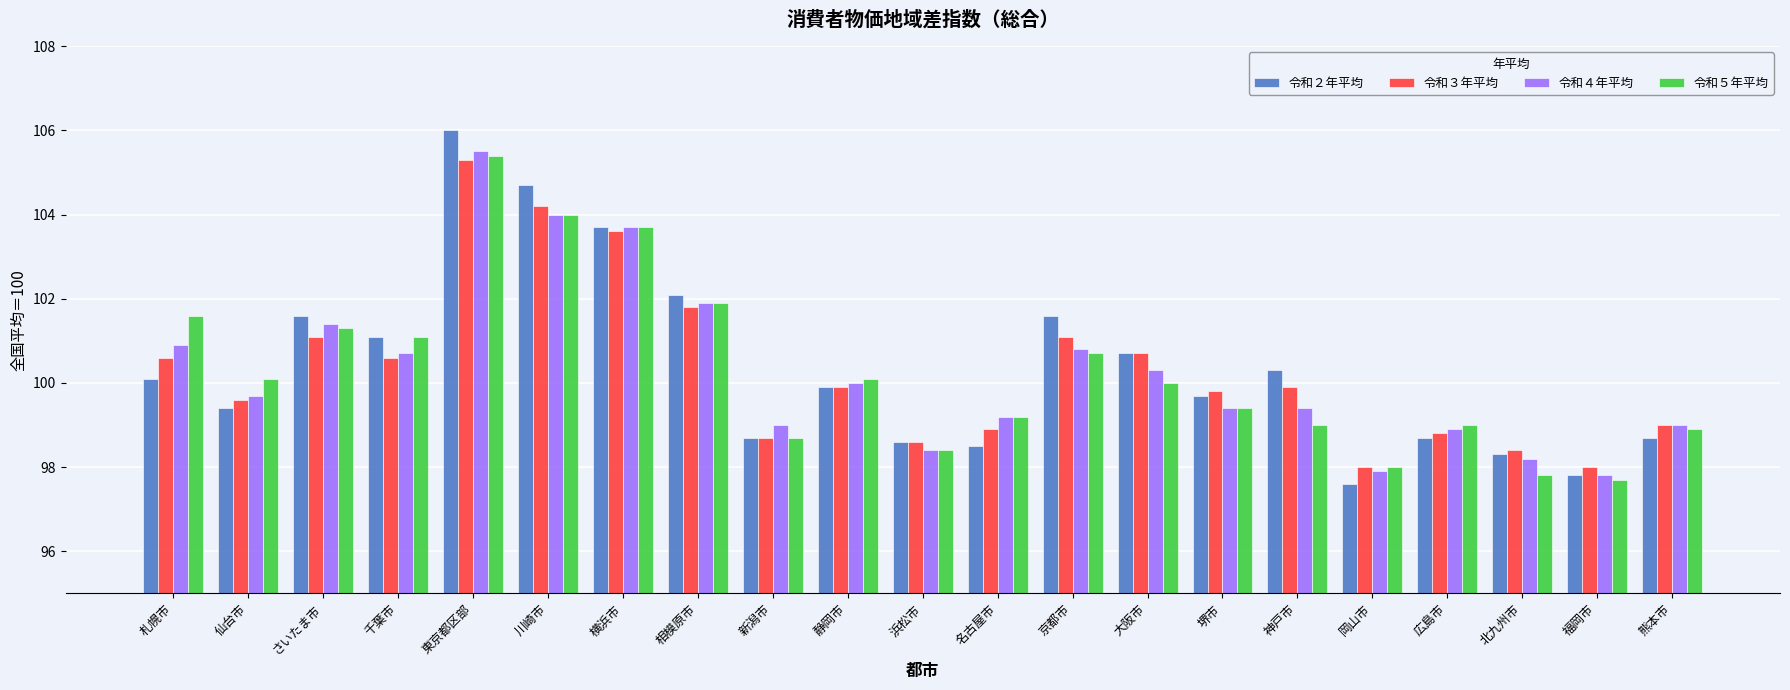

Is it true that 令和３年平均 equals 98.9 at 名古屋市?

True